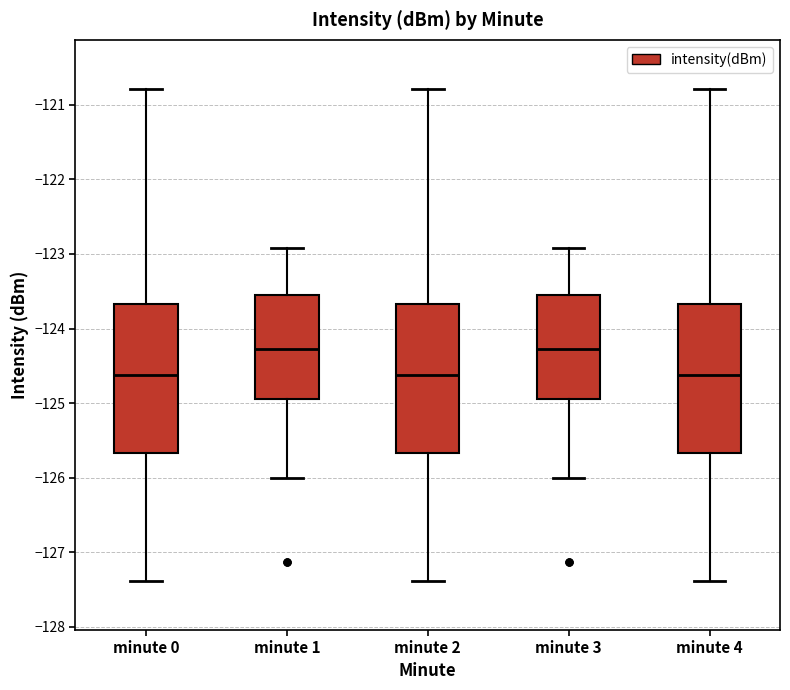

Reading left to right, transcribe this box plot: for each box, give where its median line is, the range the box spans, and where its two whiskers end, as read against the y-axis. The values are not printed on the chart, so give them approximately, as read against the axis.

minute 0: median -124.6, box -125.7 to -123.7, whiskers -127.4 to -120.8
minute 1: median -124.3, box -124.9 to -123.6, whiskers -126.0 to -122.9
minute 2: median -124.6, box -125.7 to -123.7, whiskers -127.4 to -120.8
minute 3: median -124.3, box -124.9 to -123.6, whiskers -126.0 to -122.9
minute 4: median -124.6, box -125.7 to -123.7, whiskers -127.4 to -120.8